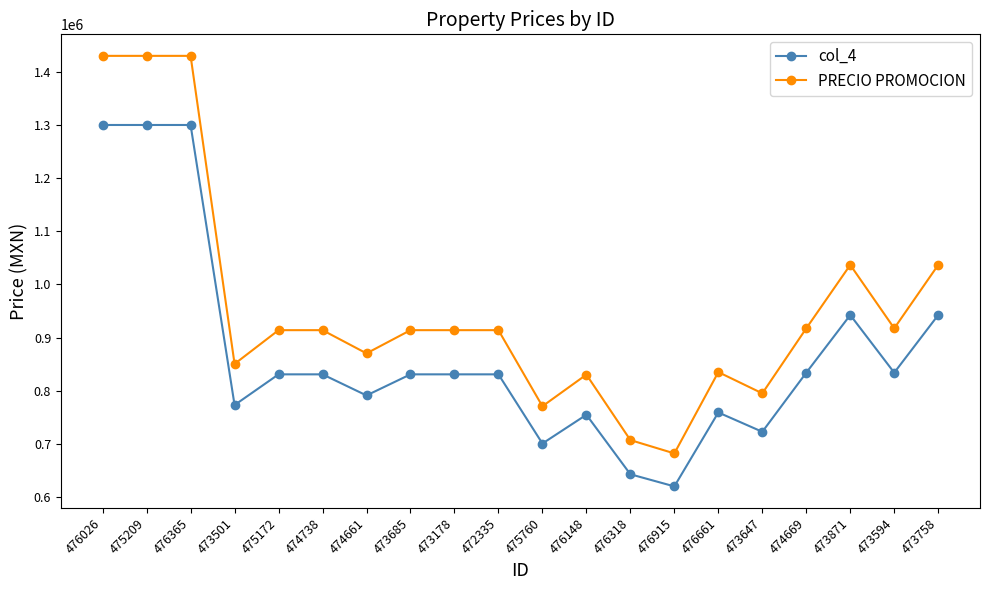

Which series has the largest range (max minus min)?

PRECIO PROMOCION